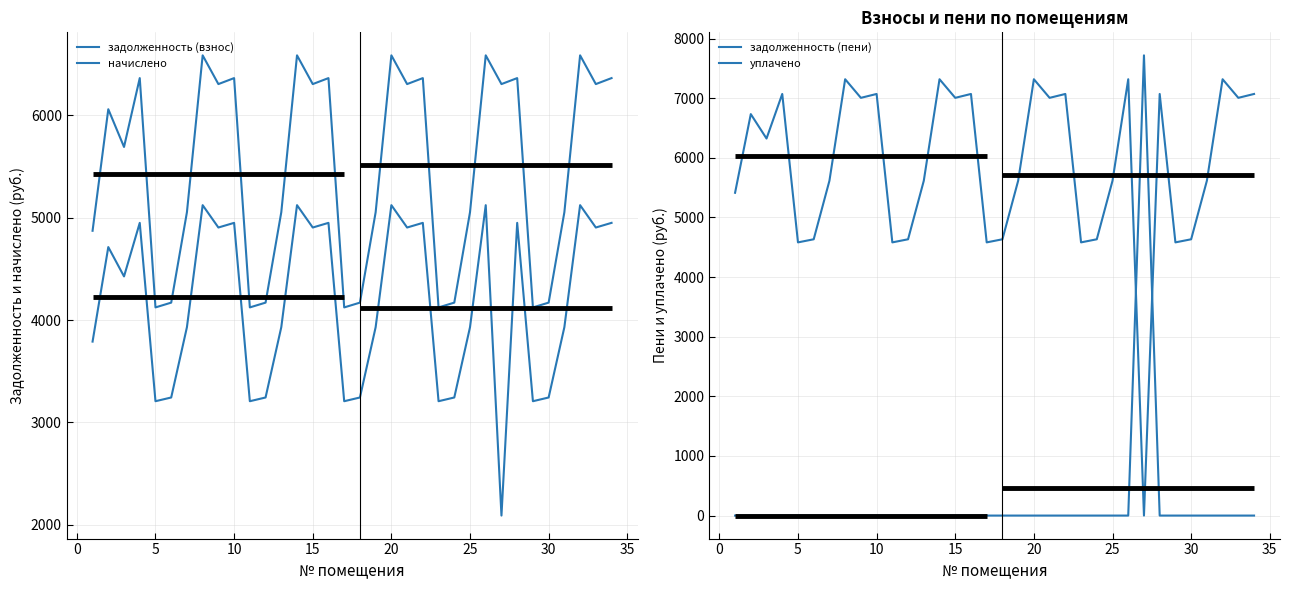

True or false: задолженность (пени) has a value of 1339.1 at −5.

False